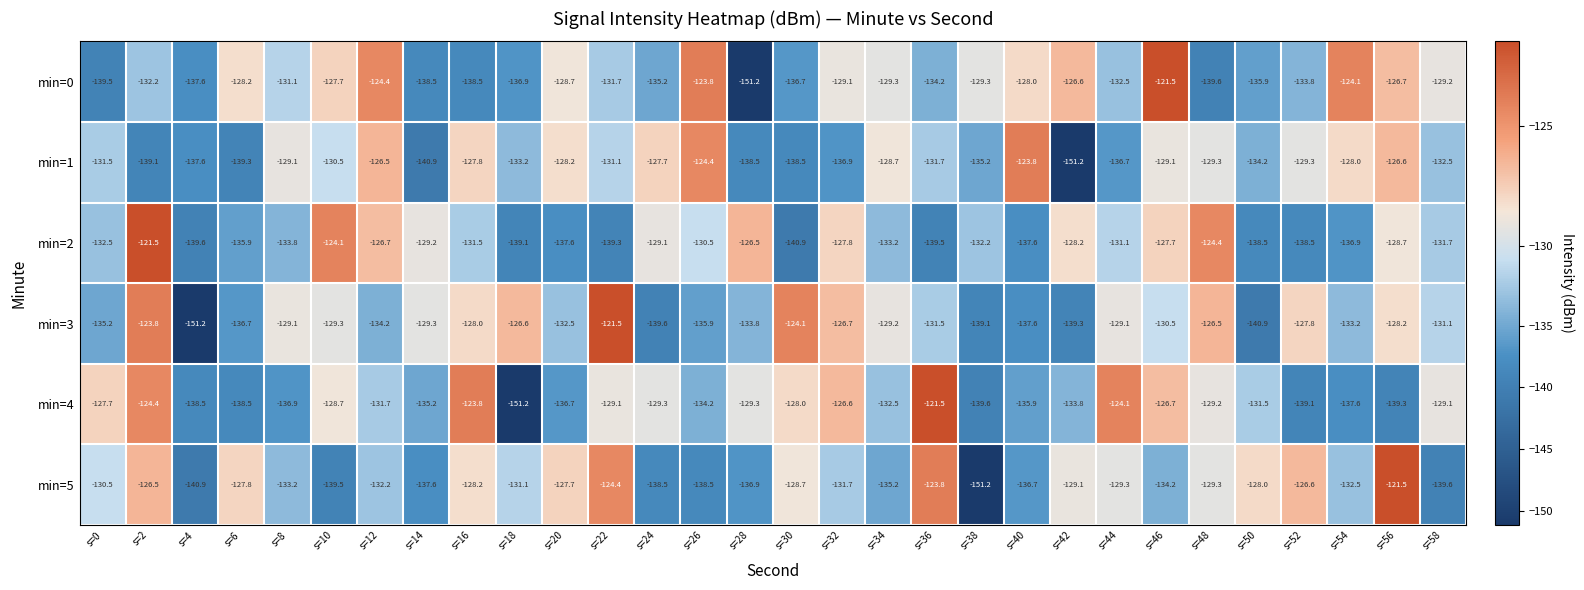

The min=0 series shows -95.1 at s=48. True or false?

False